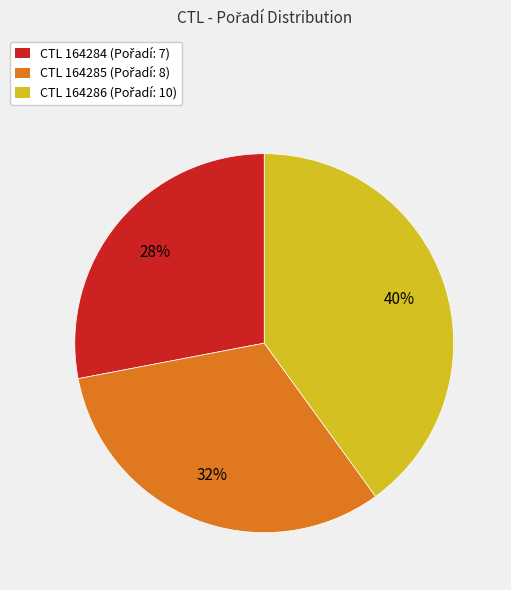

To the nearest percent, what is the difference between the largest and smallest slice percentages?

12%